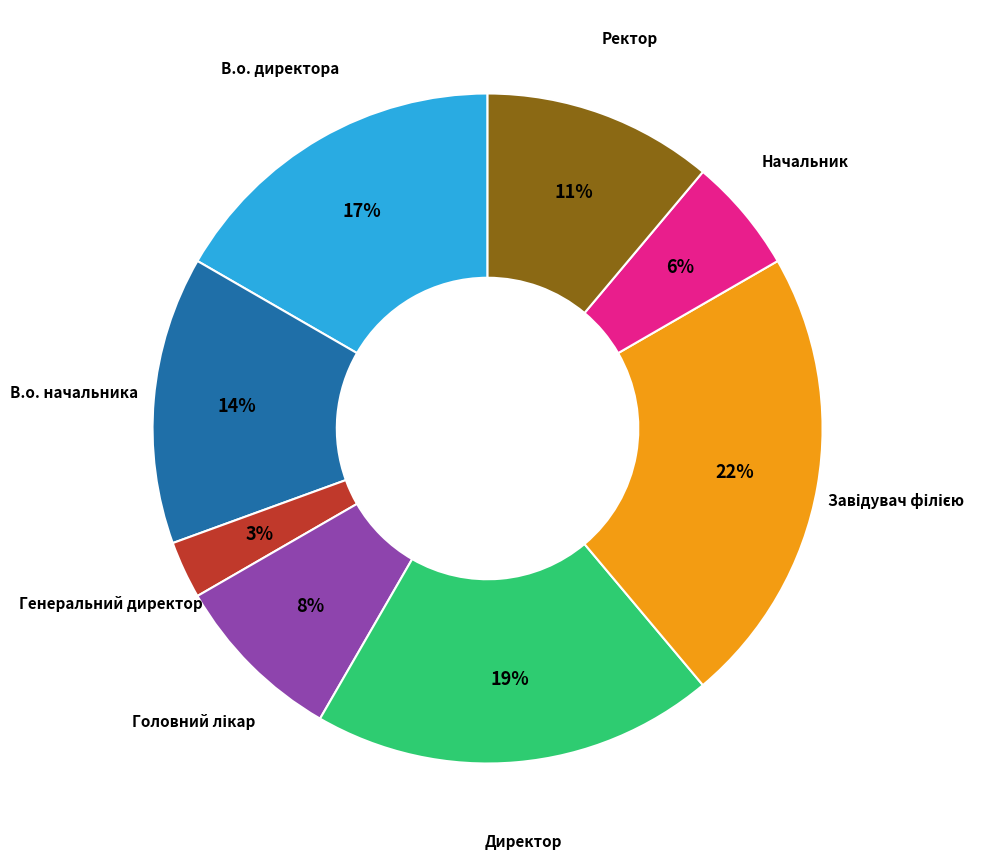

Does any single category account for the majority?

No